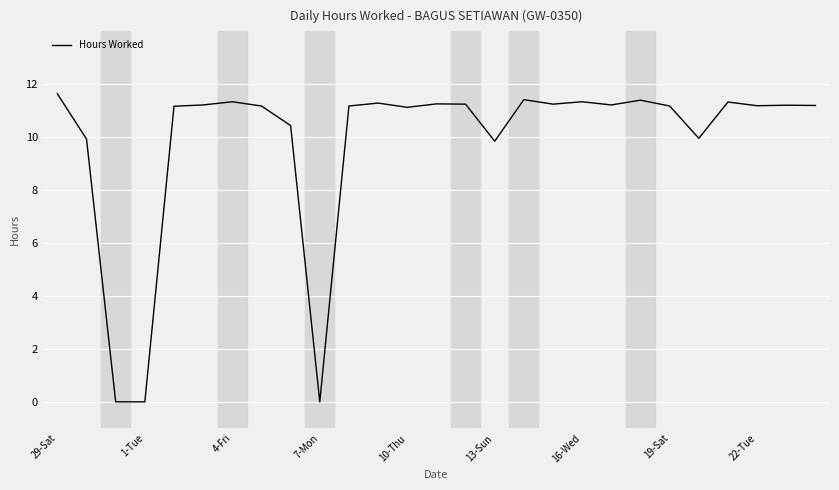

What is the difference between the maximum and minimum values?

11.6